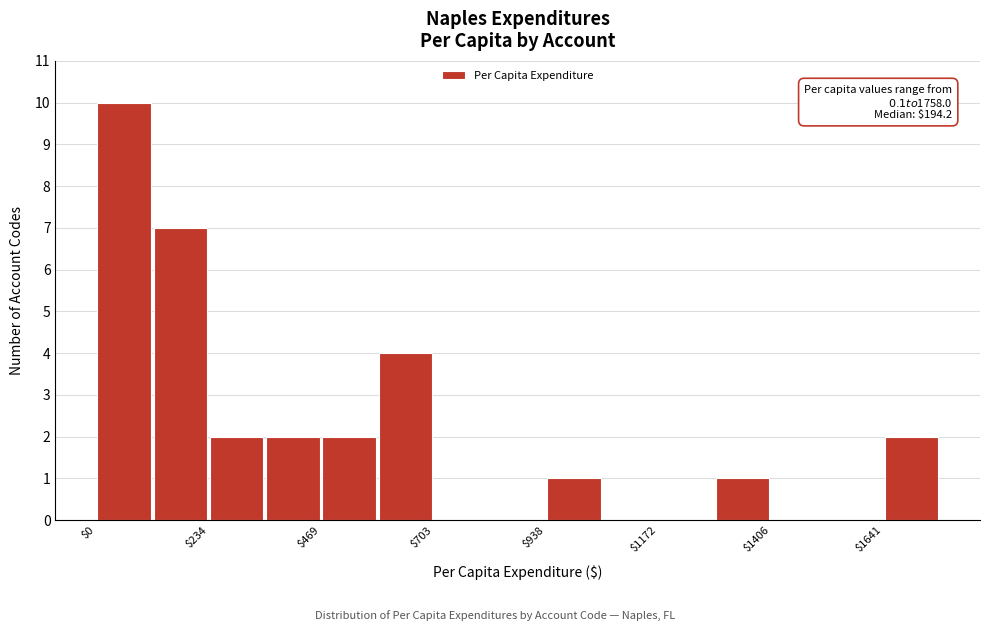

Read against the x-axis, roughly where is the centre of the tallest bar?

50